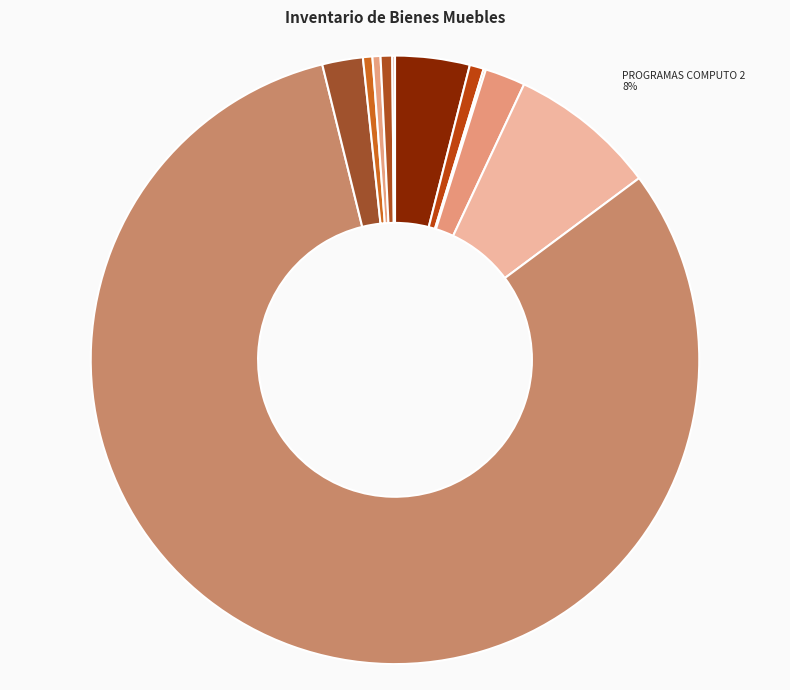

Approximately how many times larger is the value at PICK UP compared to GRAND RAID?

1.2